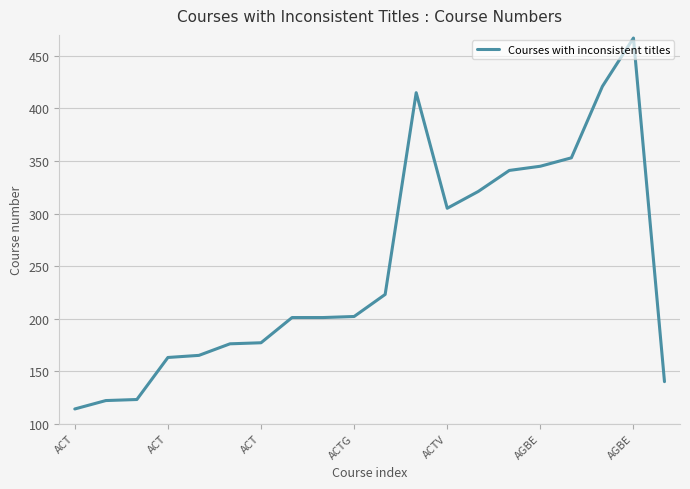

What is the difference between the maximum and minimum values?

353